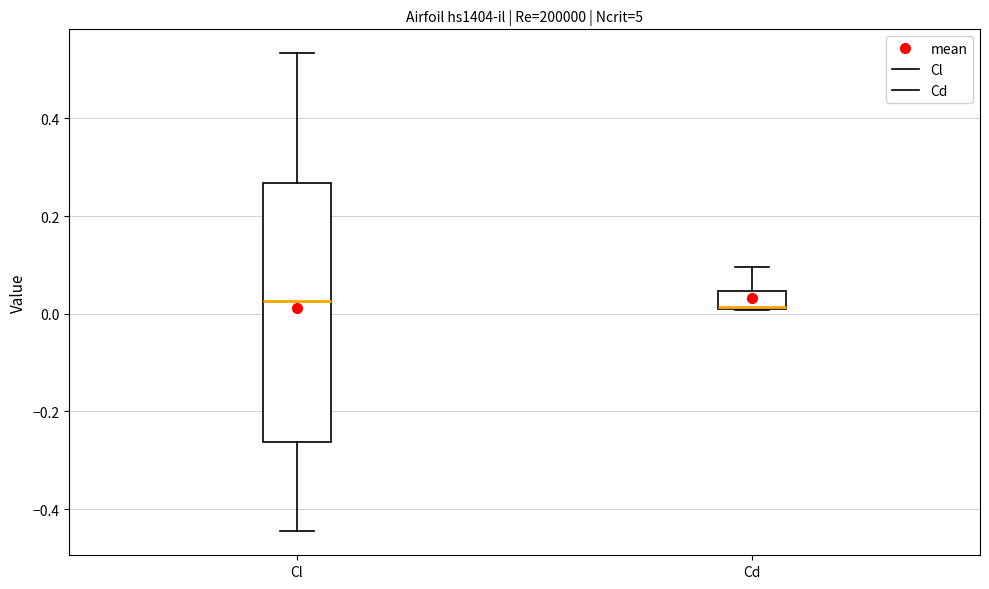

Where is the upper edge of the box for Cd on the y-axis? The values are not printed on the chart, so give them approximately, as read against the axis.

0.04